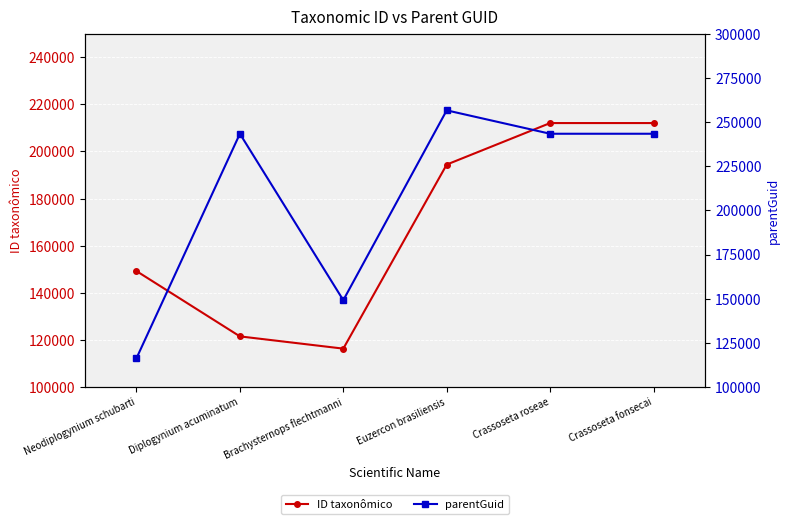

Reading left to right, extract all data points from this chart.

ID taxonômico: Neodiplogynium schubarti=149218	Diplogynium acuminatum=121502	Brachysternops flechtmanni=116302	Euzercon brasiliensis=194433	Crassoseta roseae=212051	Crassoseta fonsecai=212053
parentGuid: Neodiplogynium schubarti=116299	Diplogynium acuminatum=243353	Brachysternops flechtmanni=149144	Euzercon brasiliensis=256600	Crassoseta roseae=243355	Crassoseta fonsecai=243355